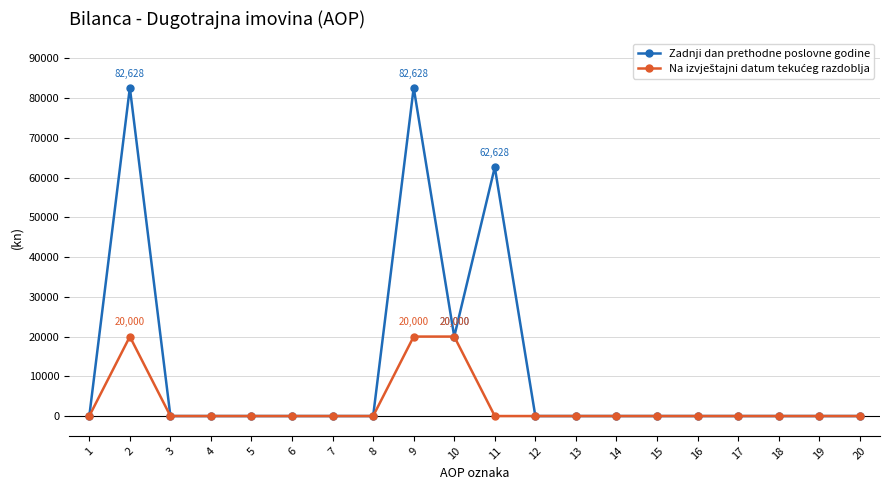

The value of Zadnji dan prethodne poslovne godine at 15 is 52785. True or false?

False